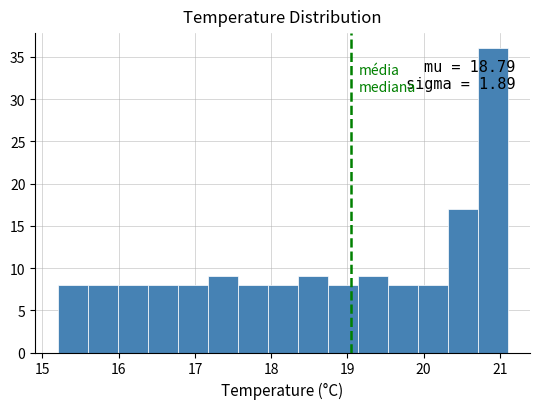

Around what value on the x-axis is the tallest bar? Give the approximate position of its centre, as read against the axis.

20.9